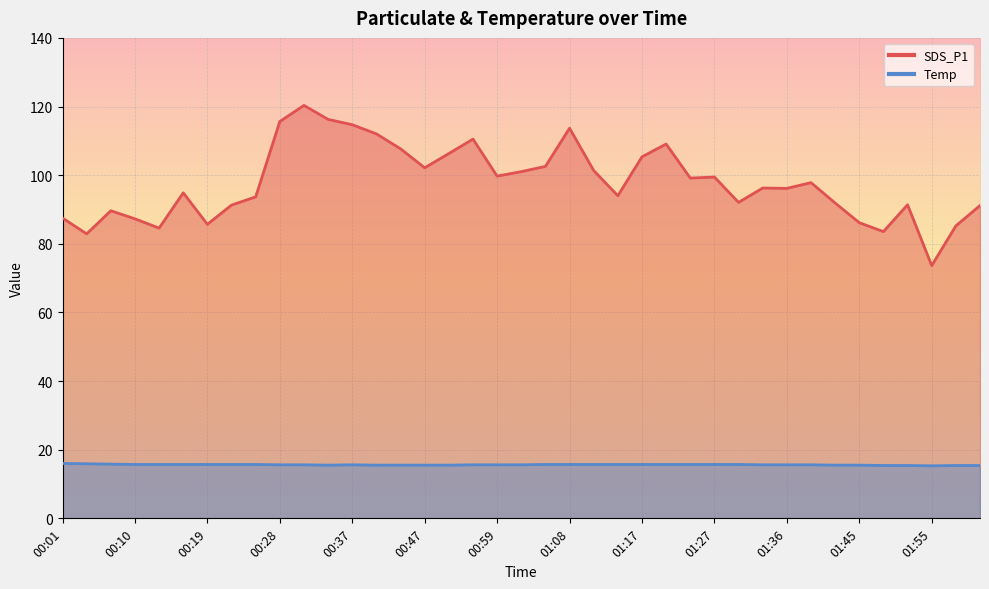

Is the value of Temp at 00:01 greater than the value of SDS_P1 at 00:37?

No